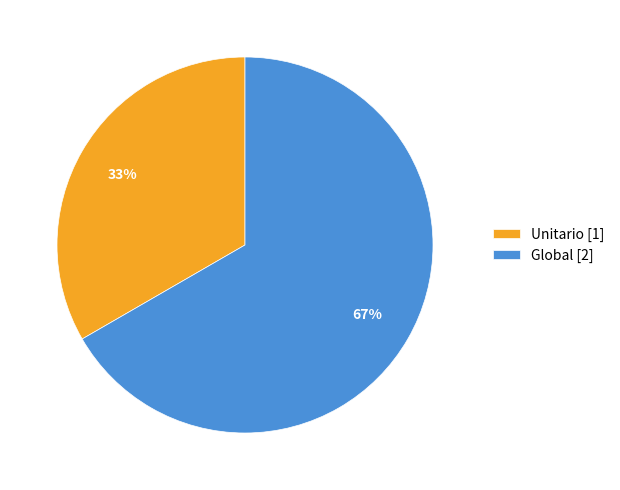

True or false: Global accounts for 67% of the total.

True